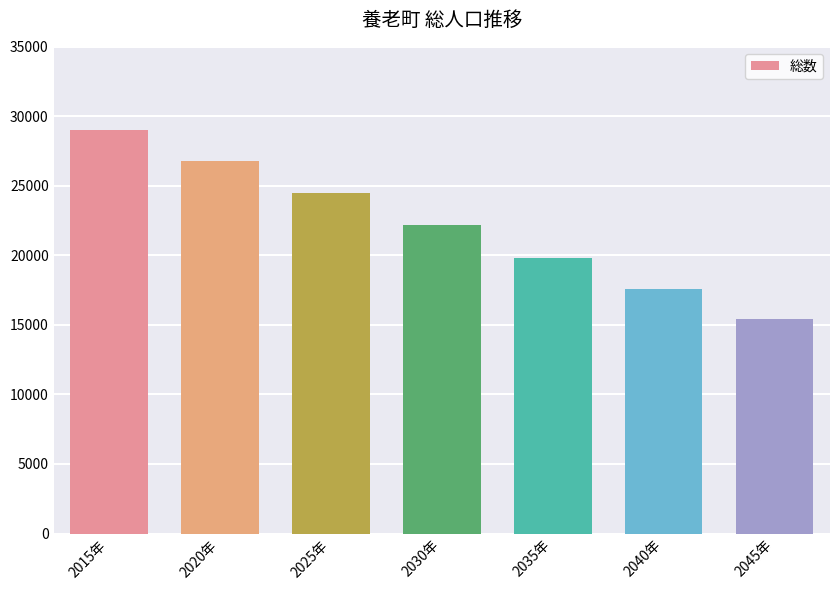

What is the label of the 2nd bar from the left?

2020年